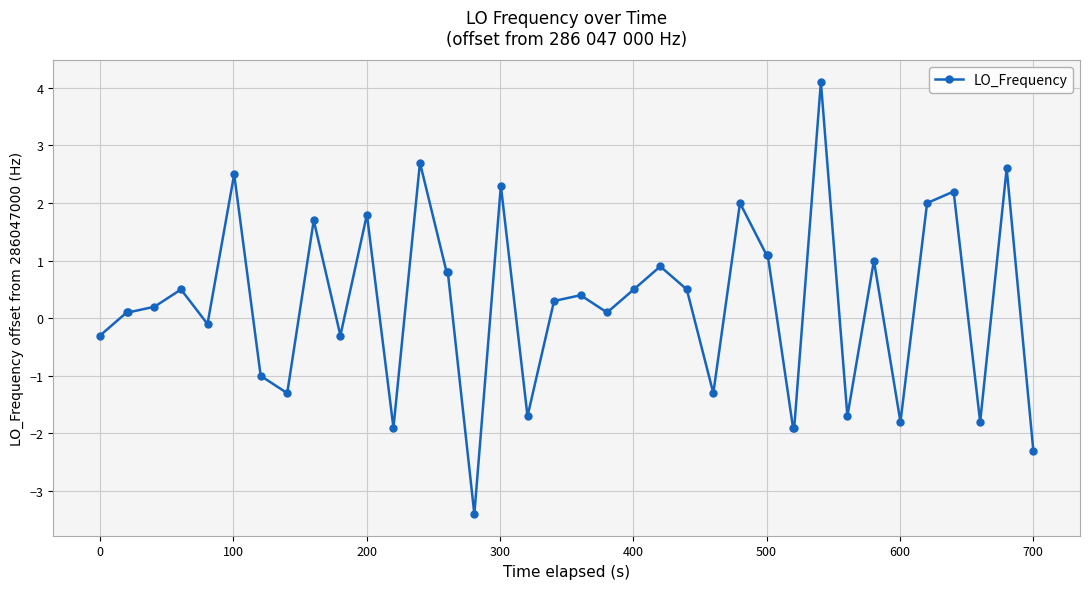

What is the value of the 11th point from the left?

-0.3